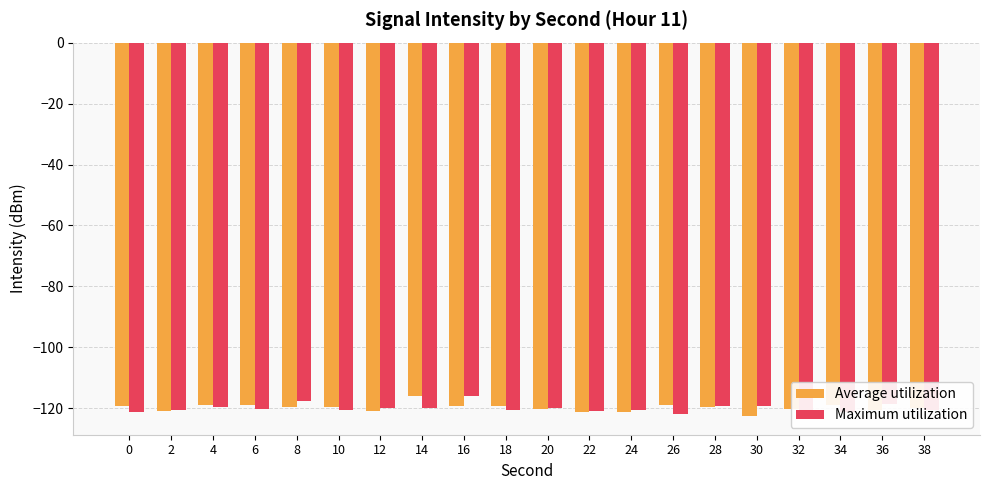

What is the minimum value shown in the chart?

-122.5